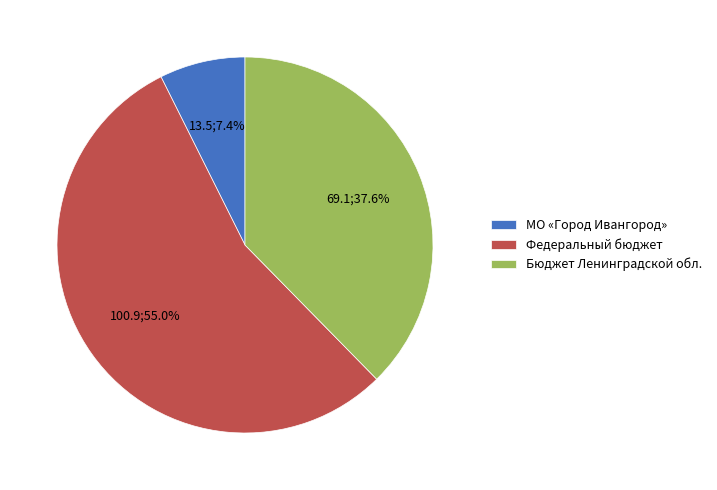

Is there any slice that represents more than half of the pie?

Yes